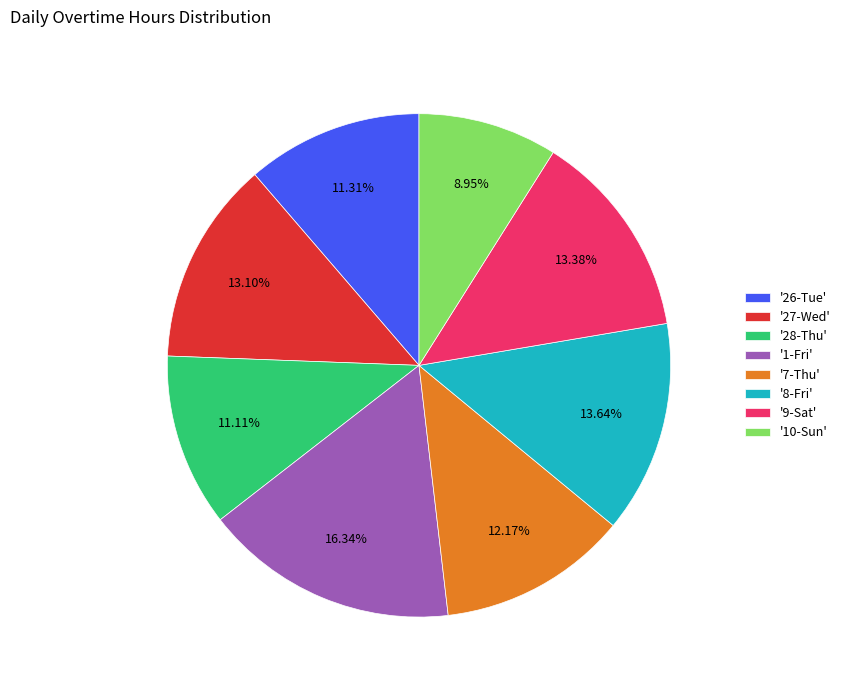

To the nearest percent, what is the average slice percentage?

12%